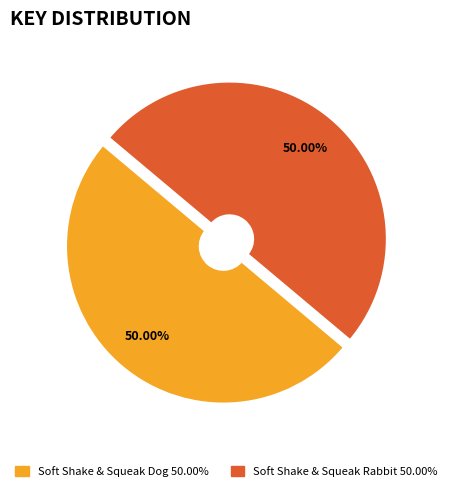

True or false: Soft Shake & Squeak Rabbit accounts for 50% of the total.

True